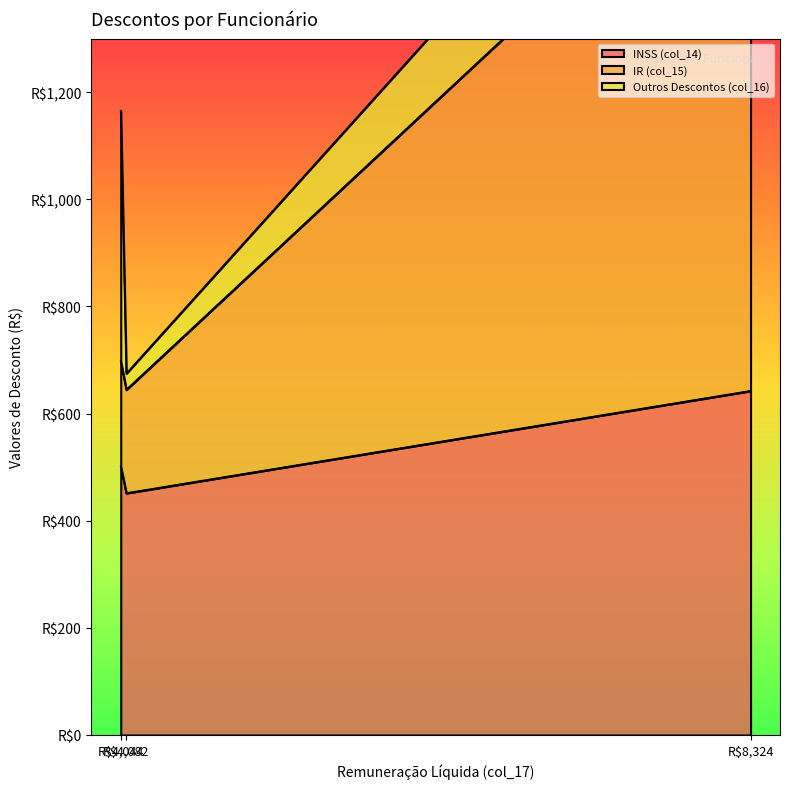

The value of INSS (col_14) at JESSÉ SOUSA CIDRÃO is 235.8. True or false?

False